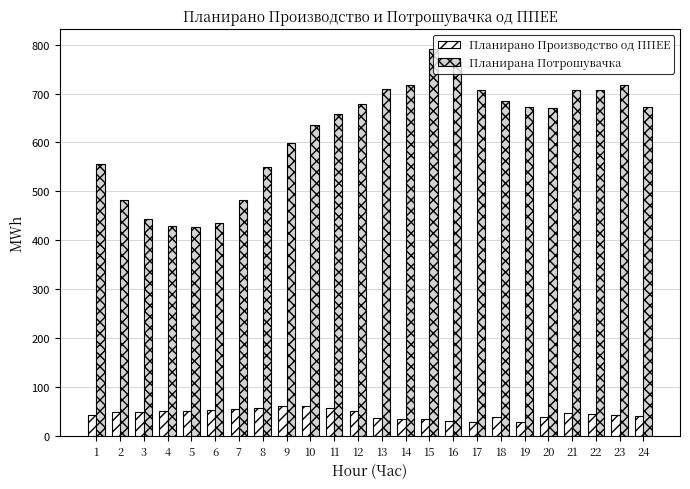

What is the difference between the maximum and minimum values in the Планирано Производство од ППЕЕ series?

33.7